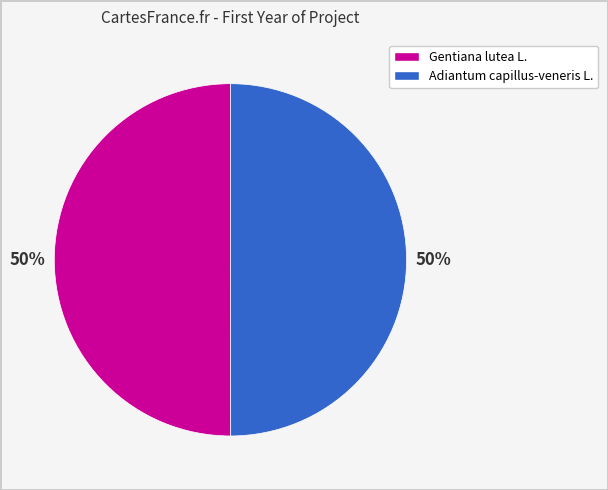

Is it true that Gentiana lutea L. is 50% of the pie?

True